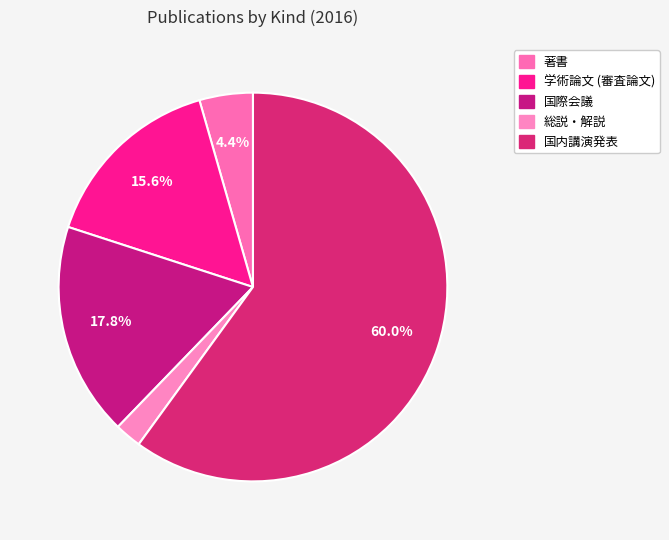

Rank the categories by value from lowest to highest.

総説・解説, 著書, 学術論文 (審査論文), 国際会議, 国内講演発表